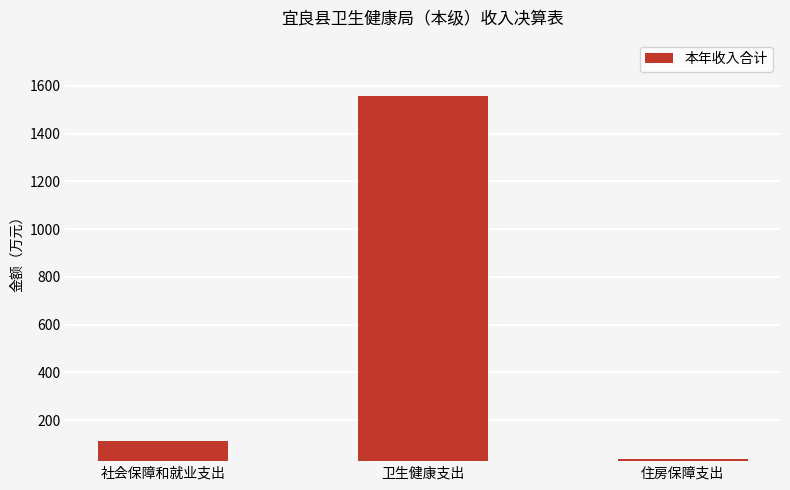

Where does the data first go above 111?

社会保障和就业支出